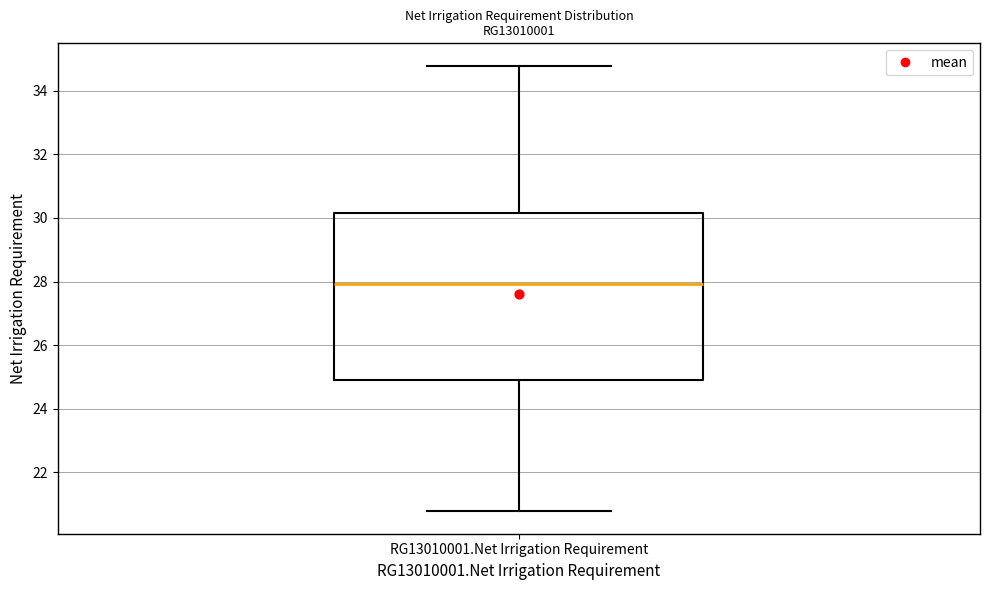

Transcribe this box plot: give where the median line is, the range the box spans, and where the two whiskers end, as read against the y-axis. The values are not printed on the chart, so give them approximately, as read against the axis.

median 28.0, box 25.0 to 30.2, whiskers 20.8 to 34.8